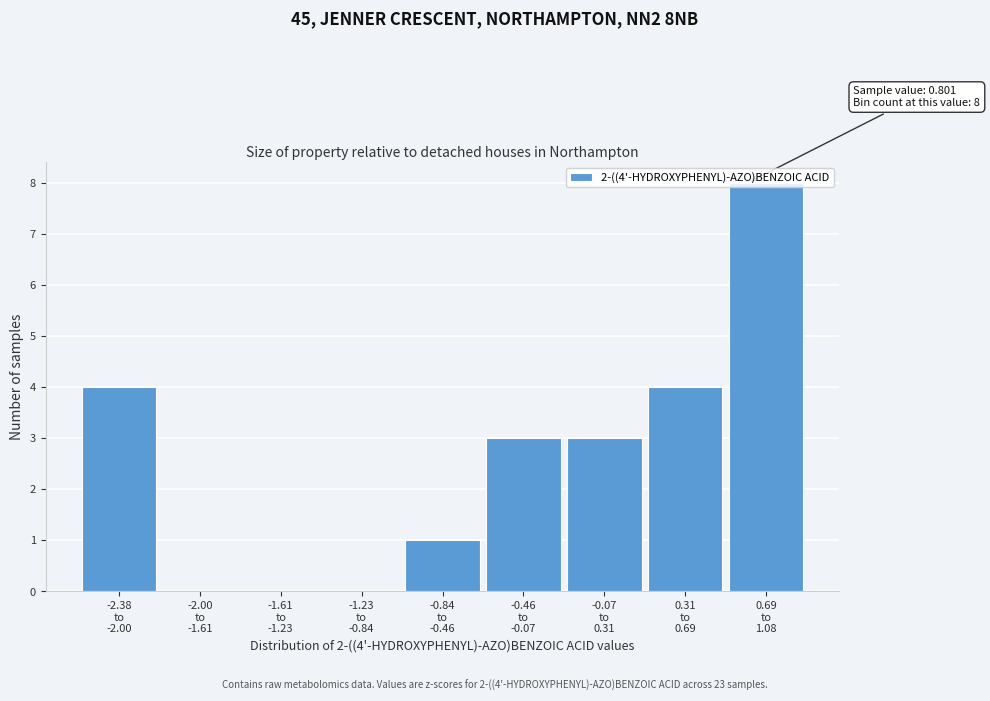

What is the sum of all values?

23